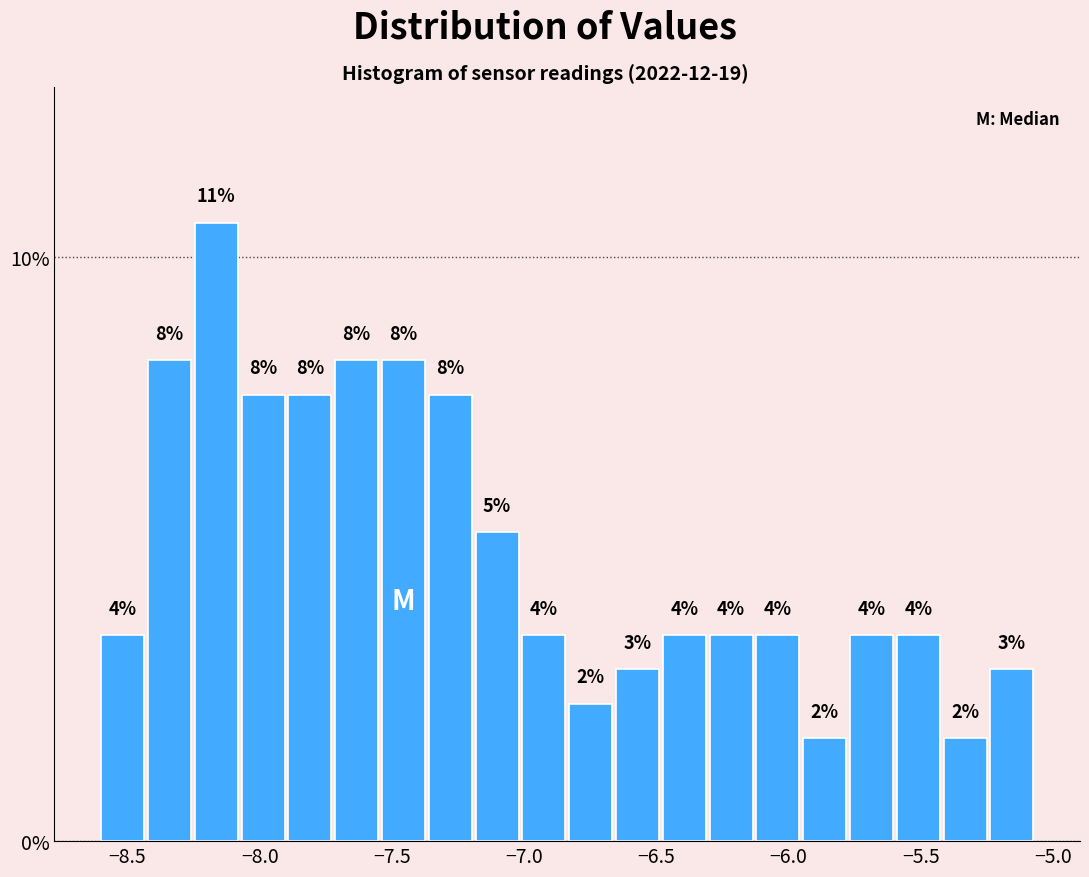

Around what value on the x-axis is the tallest bar? Give the approximate position of its centre, as read against the axis.

-8.15